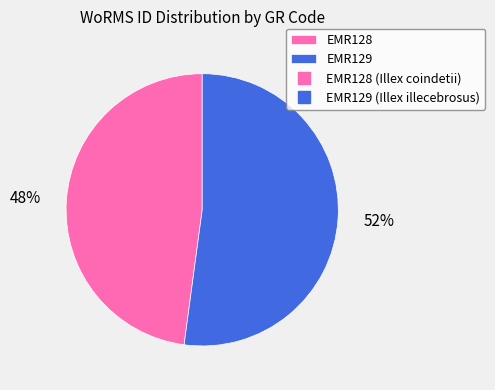

Count the number of slices in the pie.

2